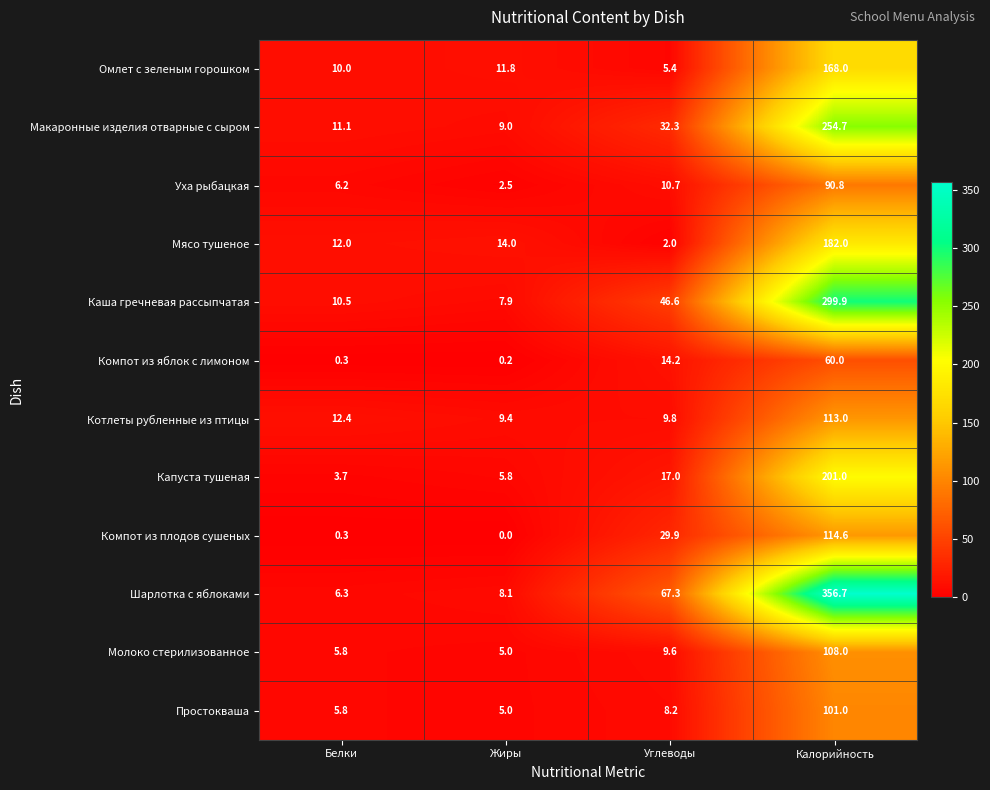

Which category has the lowest value across all series?

Жиры